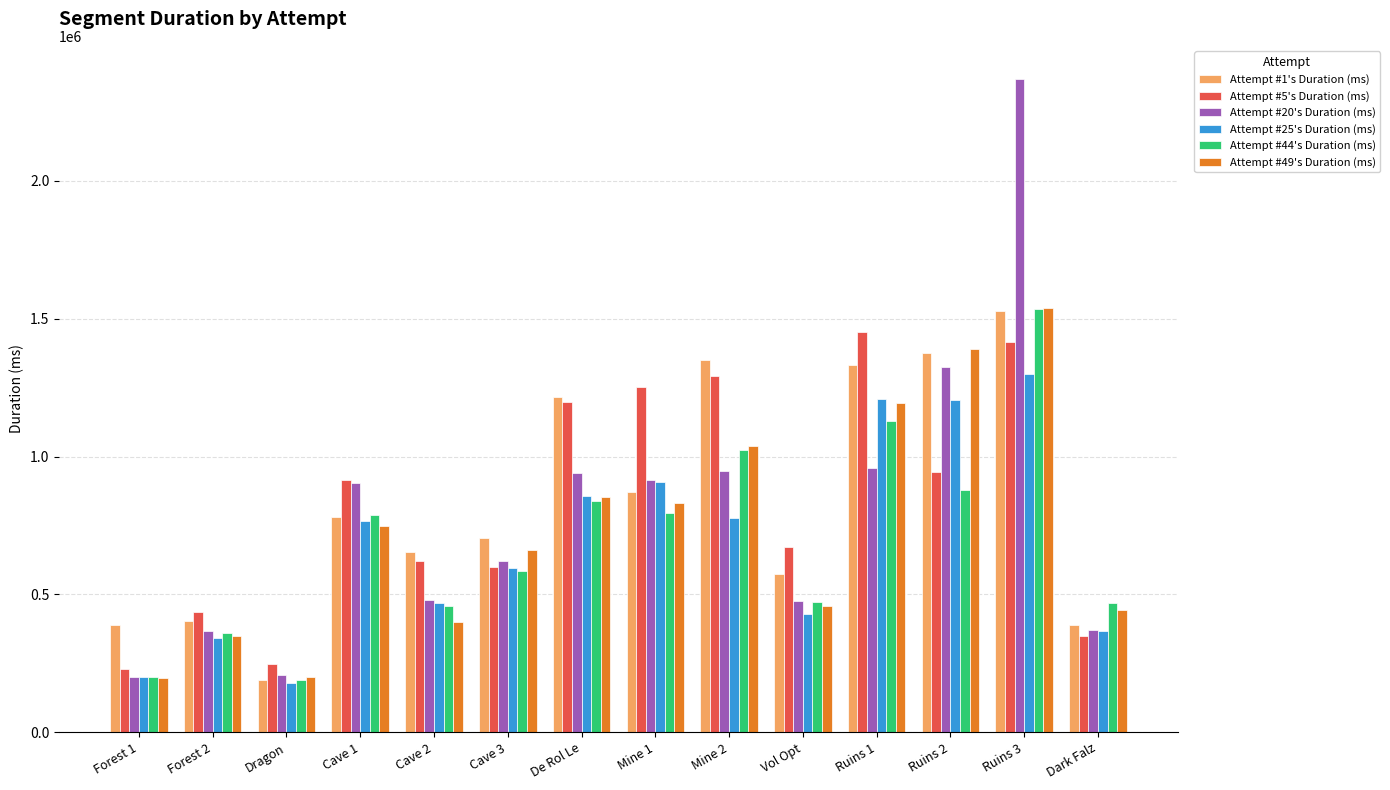

What is the approximate value of Attempt #44's Duration (ms) at Ruins 2, to the nearest 10?

878180